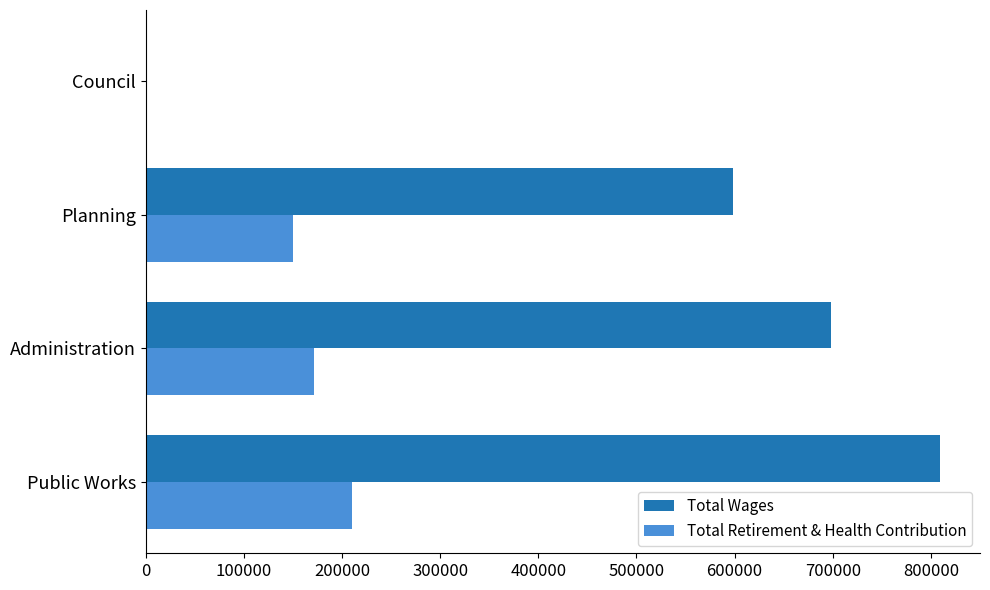

The Total Wages series shows 597957 at Planning. True or false?

True